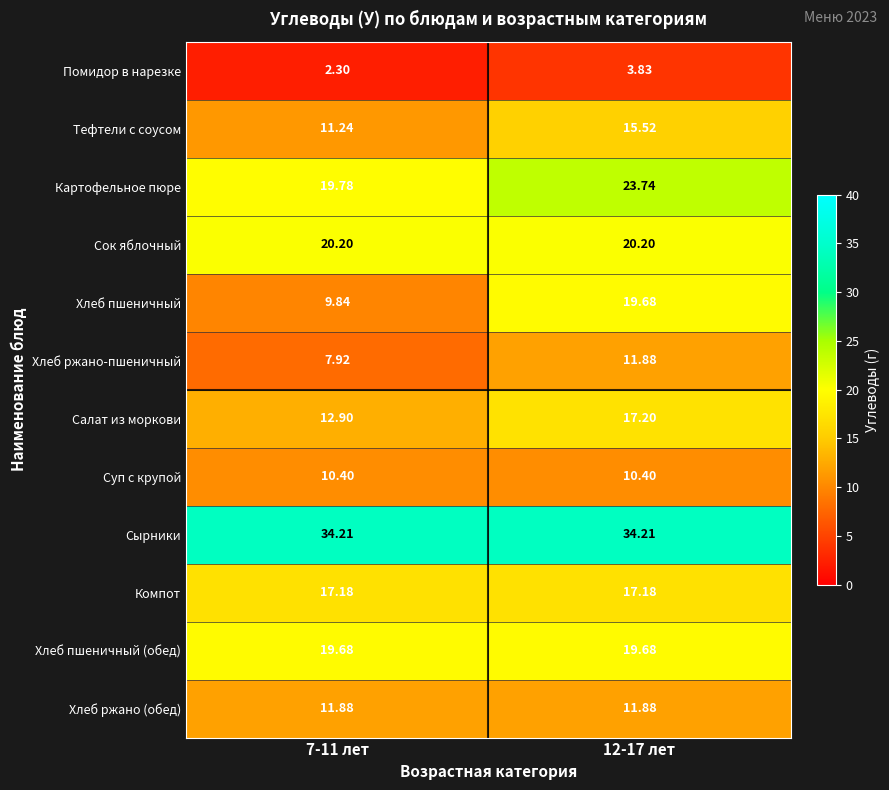

At how many categories does at least one series exceed 14?

2